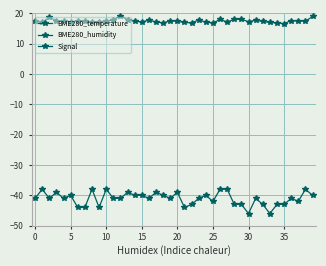

Between 10 and 32, which series saw the biggest shift?

Signal